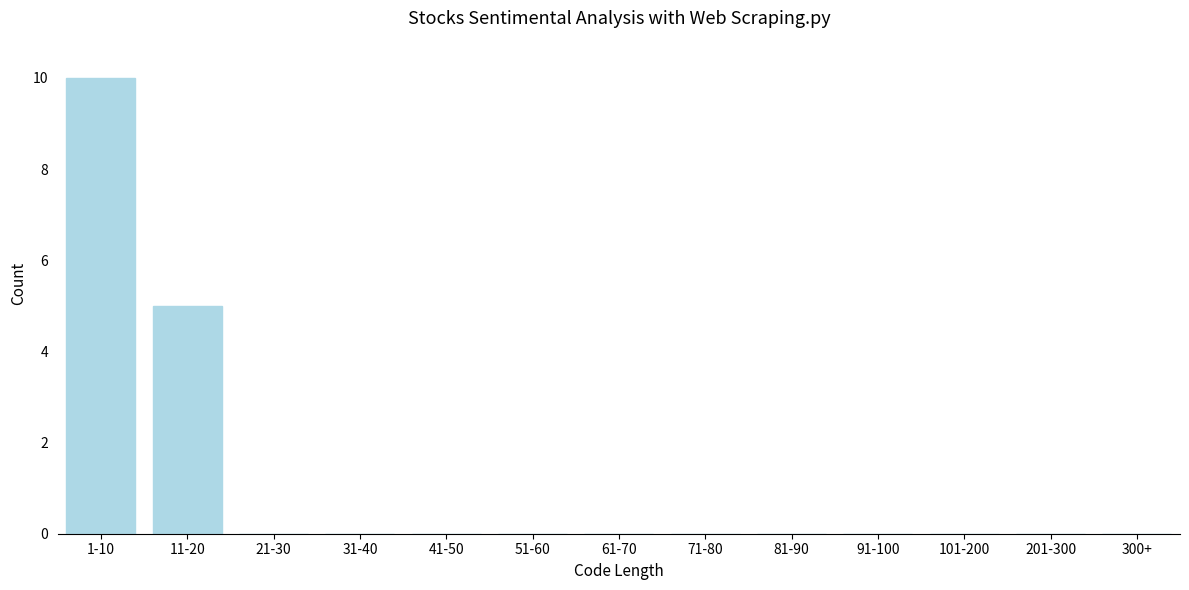

Reading left to right, list all the values displayed in this chart.

1-10=10	11-20=5	21-30=0	31-40=0	41-50=0	51-60=0	61-70=0	71-80=0	81-90=0	91-100=0	101-200=0	201-300=0	300+=0